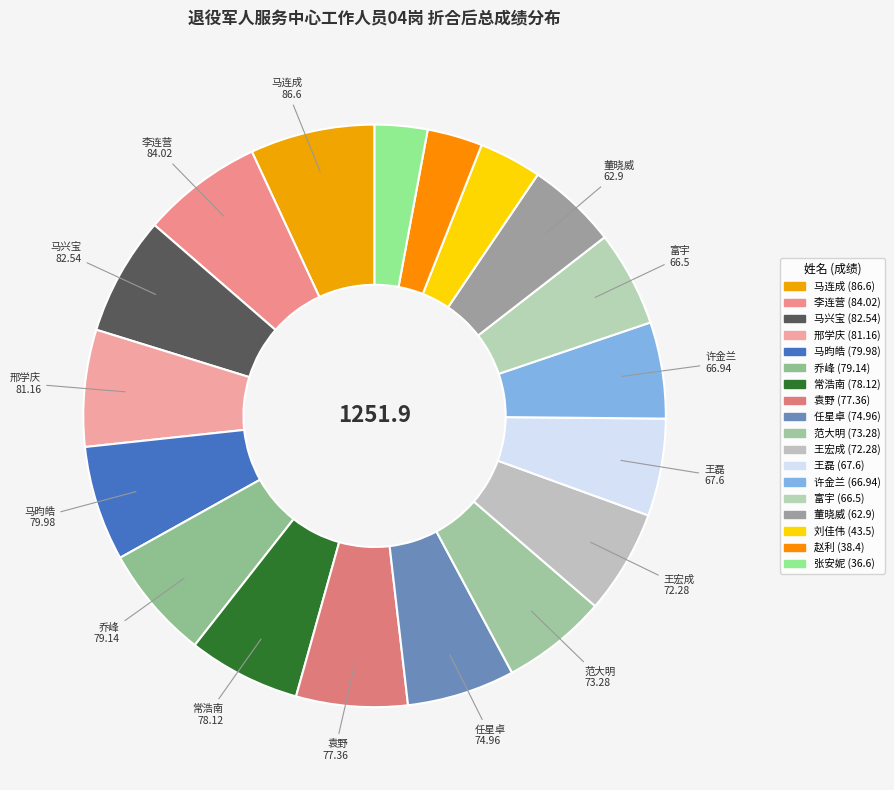

How many slices are in this pie chart?

18